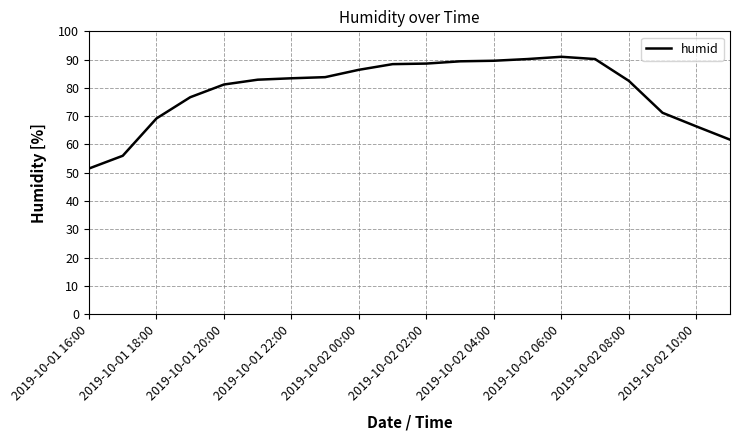

What is the smallest value displayed?

51.5